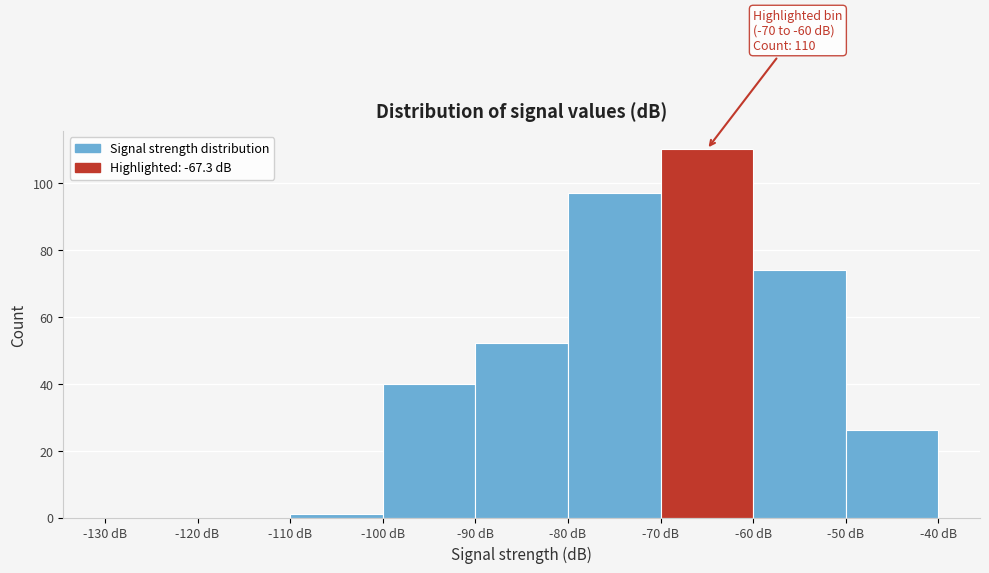

Which range on the x-axis has the tallest bar?

-70 to -60